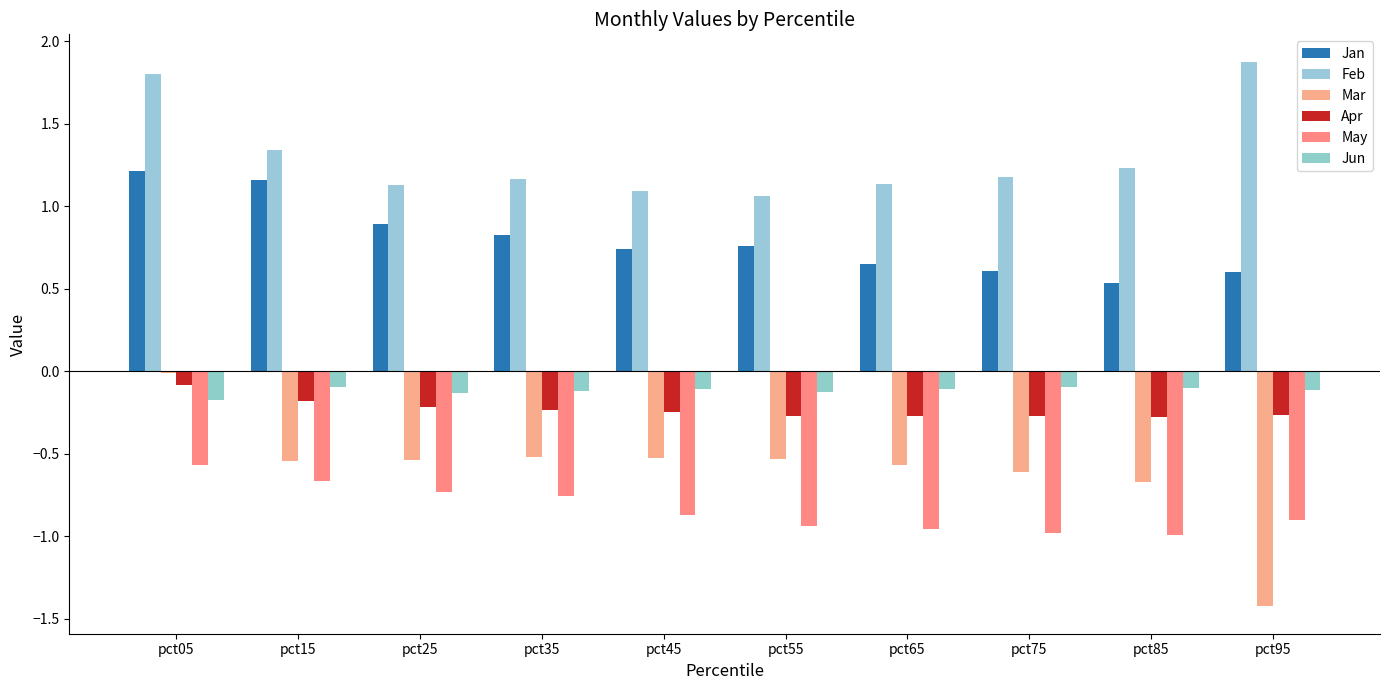

Which category has the lowest value in the Feb series?

pct55